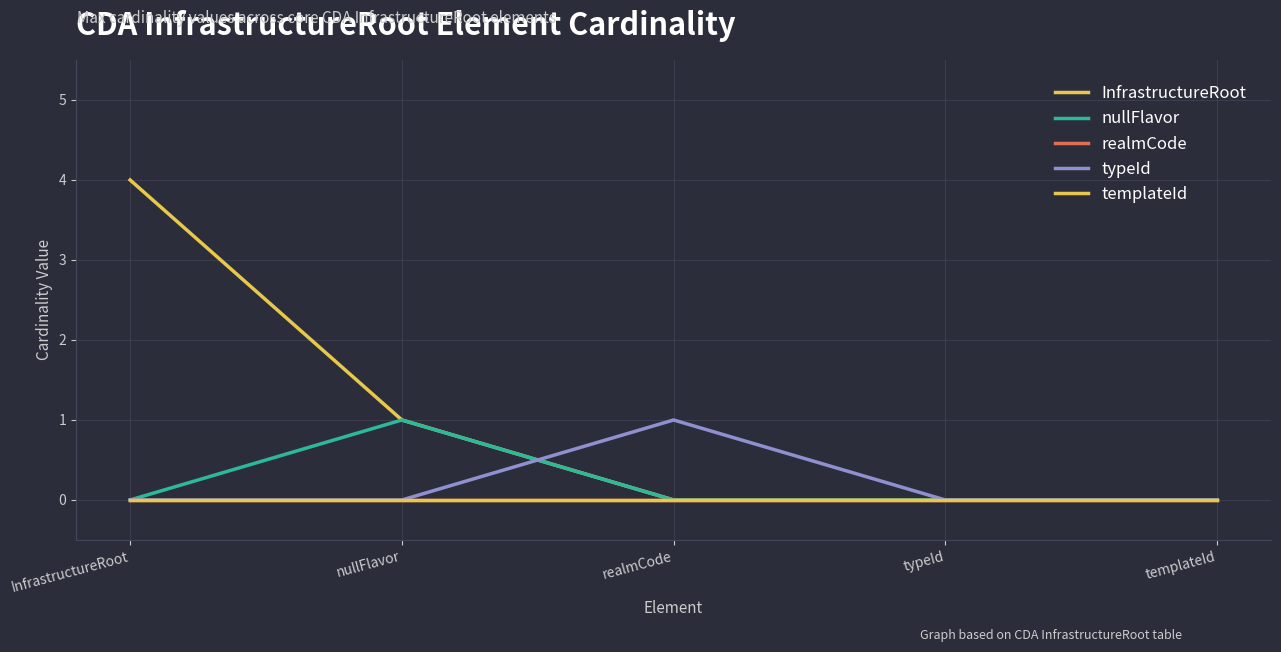

Which has a higher value, templateId or nullFlavor?

nullFlavor